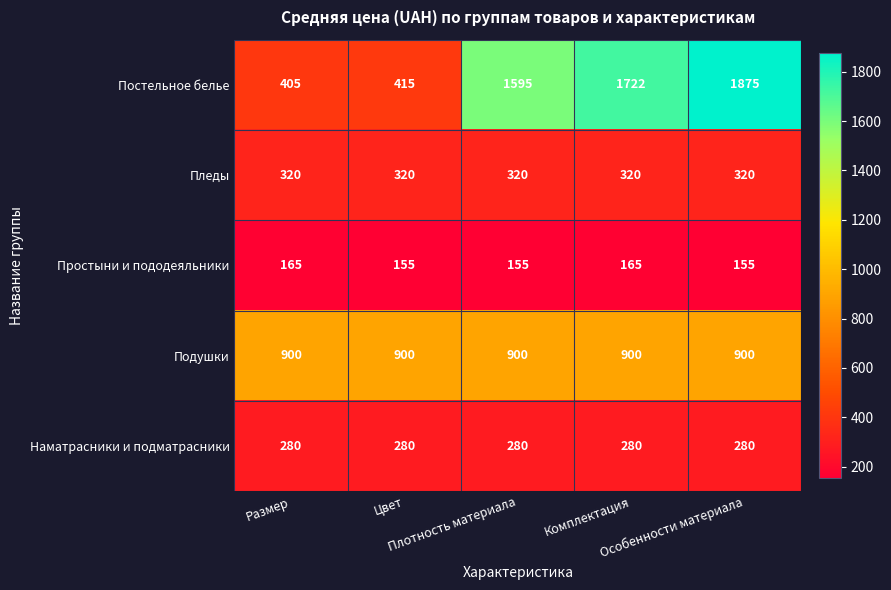

Rank the series by their maximum value, from highest to lowest.

Постельное белье, Подушки, Пледы, Наматрасники и подматрасники, Простыни и пододеяльники